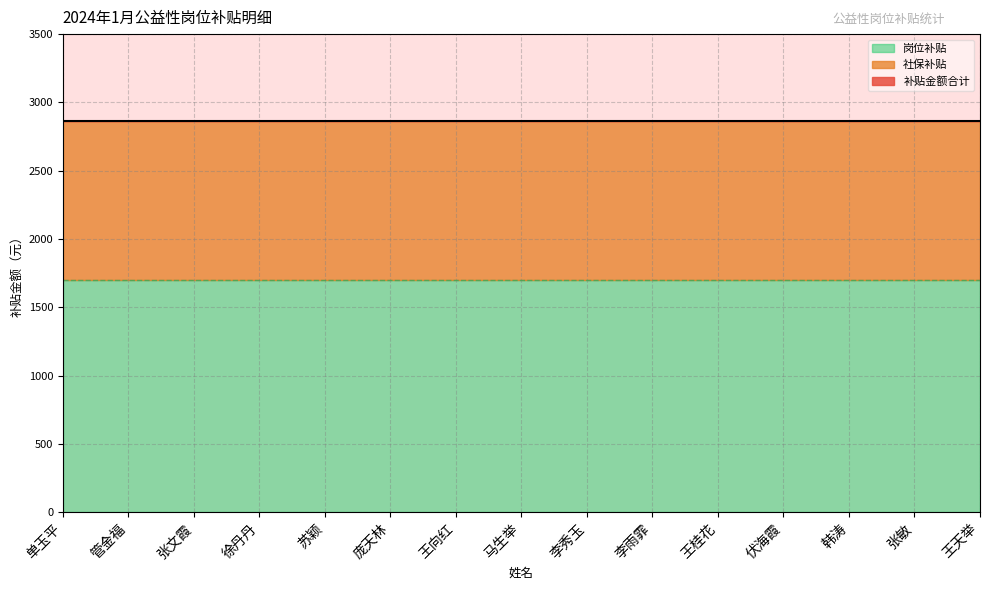

Reading right to left, list all the values displayed in this chart.

岗位补贴: 王天举=1700.0	张敏=1700.0	韩涛=1700.0	伏海霞=1700.0	王桂花=1700.0	李雨霏=1700.0	李秀玉=1700.0	马生举=1700.0	王向红=1700.0	庞天林=1700.0	苏颖=1700.0	徐丹丹=1700.0	张文霞=1700.0	管金福=1700.0	单玉平=1700.0
社保补贴: 王天举=1166.6	张敏=1166.6	韩涛=1166.6	伏海霞=1166.6	王桂花=1166.6	李雨霏=1166.6	李秀玉=1166.6	马生举=1166.6	王向红=1166.6	庞天林=1166.6	苏颖=1166.6	徐丹丹=1166.6	张文霞=1166.6	管金福=1166.6	单玉平=1166.6
补贴金额合计: 王天举=2866.6	张敏=2866.6	韩涛=2866.6	伏海霞=2866.6	王桂花=2866.6	李雨霏=2866.6	李秀玉=2866.6	马生举=2866.6	王向红=2866.6	庞天林=2866.6	苏颖=2866.6	徐丹丹=2866.6	张文霞=2866.6	管金福=2866.6	单玉平=2866.6